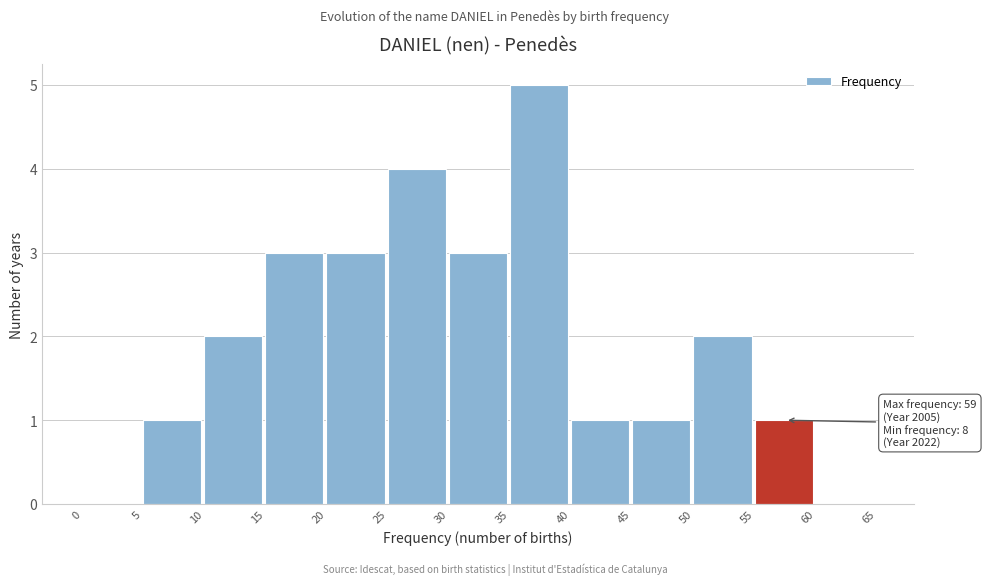

Which range on the x-axis has the tallest bar?

35 to 40